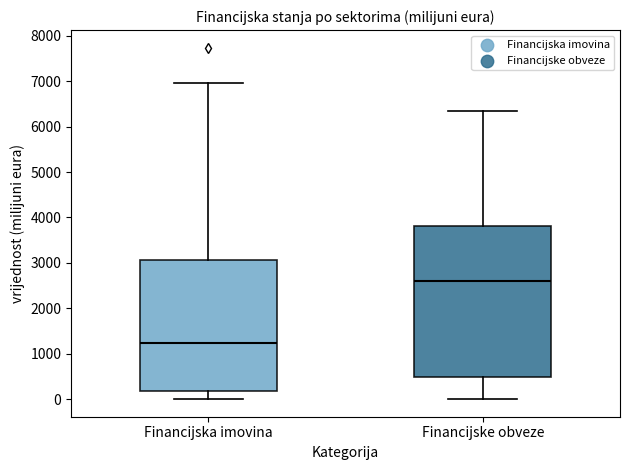

Which box is the tallest, from its lower edge to its upper edge?

Financijske obveze